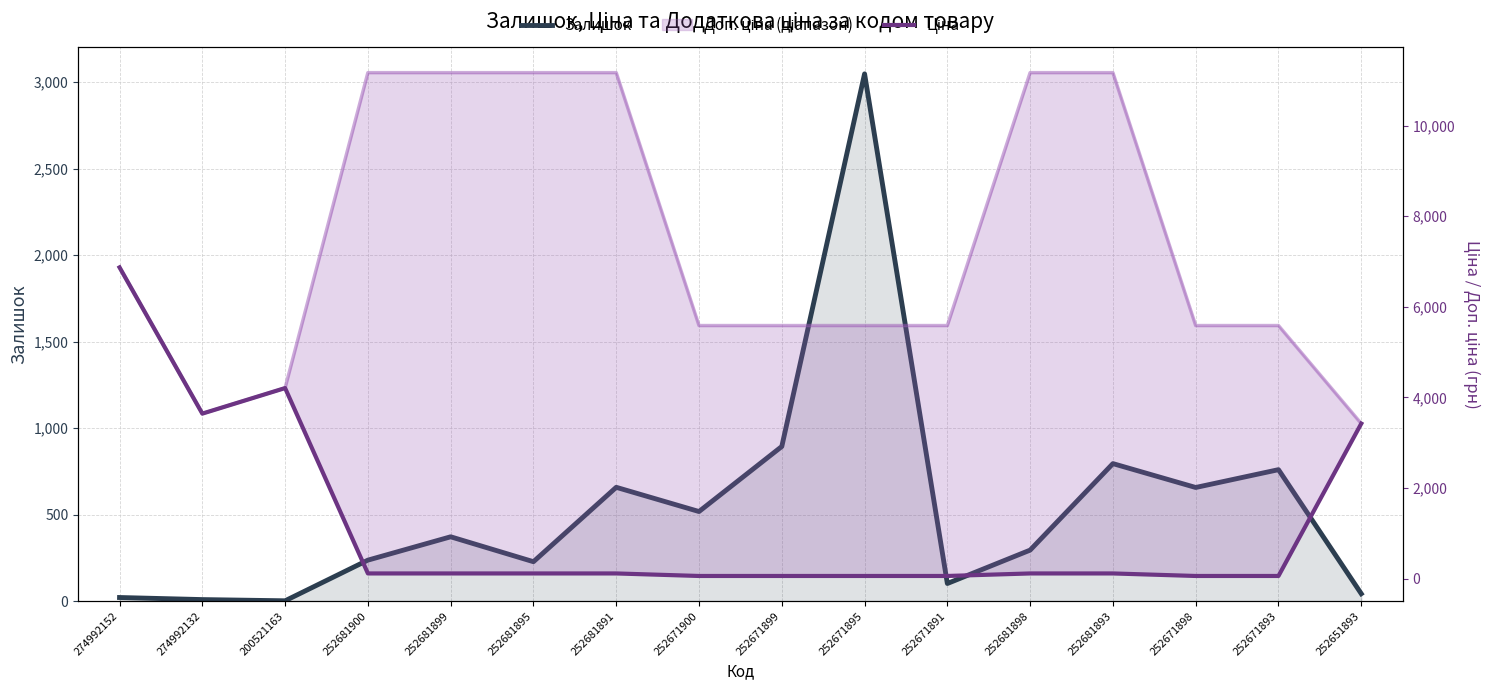

Reading right to left, list all the values displayed in this chart.

Залишок: 252651893=43.0	252671893=760.0	252671898=657.0	252681893=795.0	252681898=295.0	252671891=102.0	252671895=3048.0	252671899=894.0	252671900=518.0	252681891=658.0	252681895=228.0	252681899=372.0	252681900=237.0	200521163=2.0	274992132=9.0	274992152=21.0
Ціна: 252651893=3420.6	252671893=55.9	252671898=55.9	252681893=111.7	252681898=111.7	252671891=55.9	252671895=55.9	252671899=55.9	252671900=55.9	252681891=111.7	252681895=111.7	252681899=111.7	252681900=111.7	200521163=4204.8	274992132=3640.8	274992152=6869.4